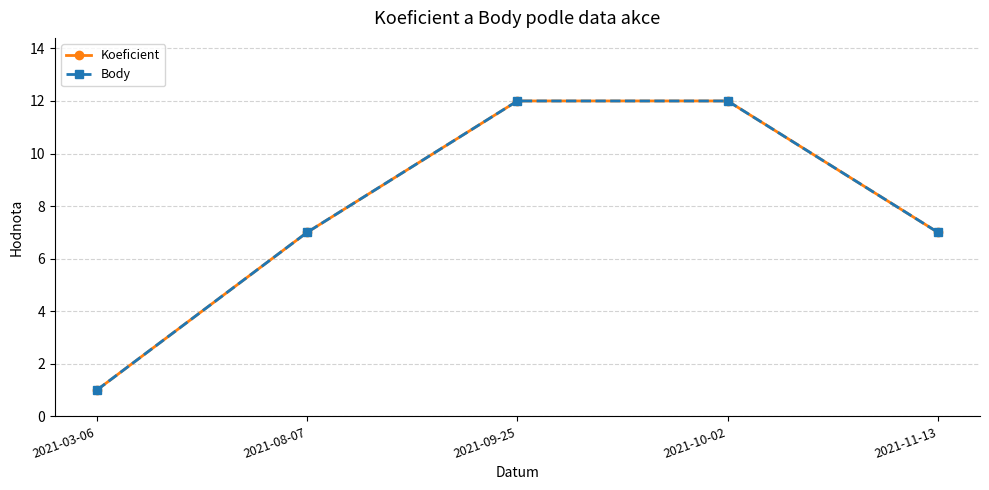

At which label does Body first exceed 7?

2021-09-25